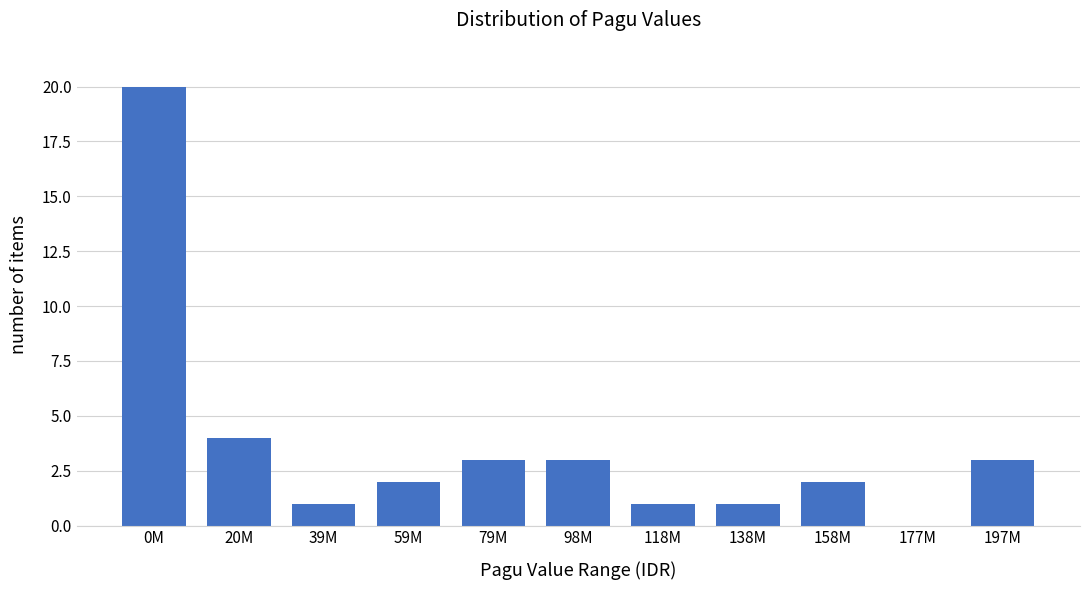

Reading left to right, extract all data points from this chart.

0M=20	20M=4	39M=1	59M=2	79M=3	98M=3	118M=1	138M=1	158M=2	177M=0	197M=3